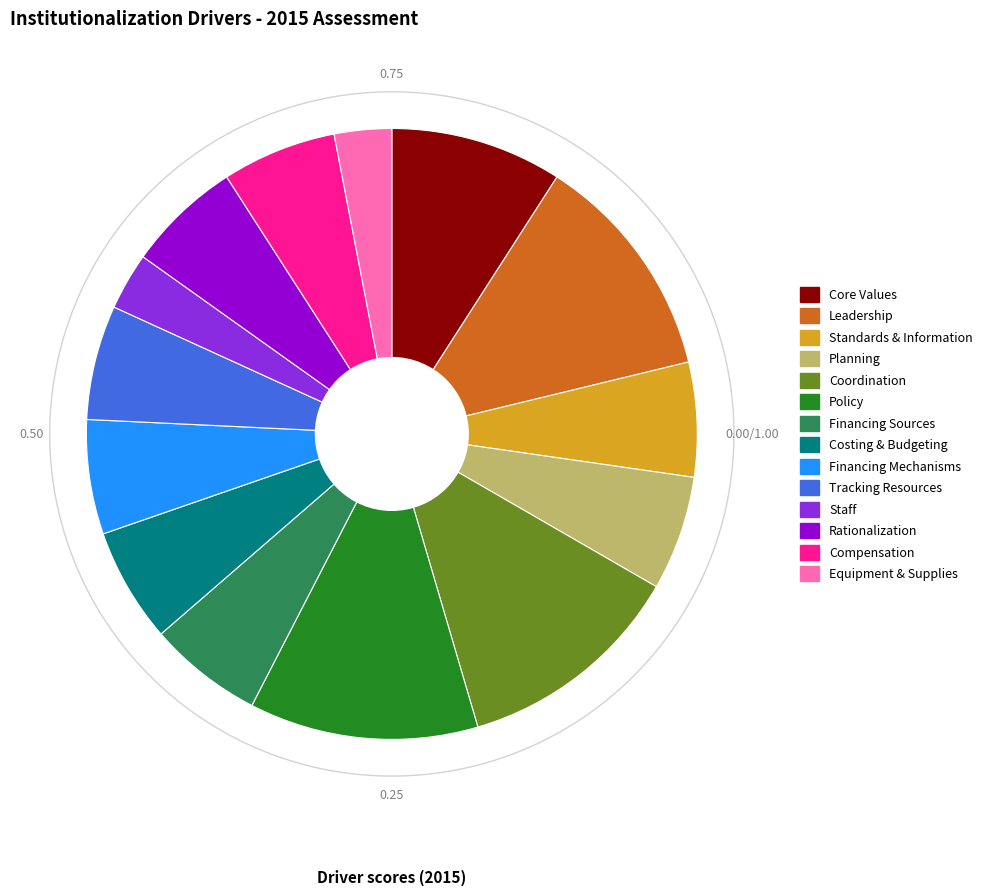

How many segments does this pie chart have?

14